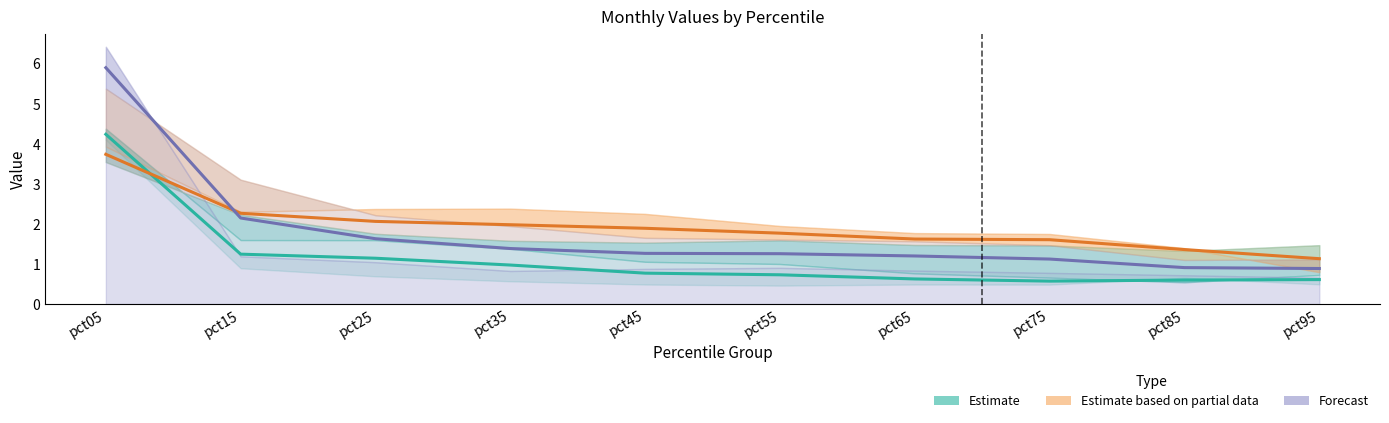

Where is Jan-Feb Estimate nearest to the value 2?

pct15